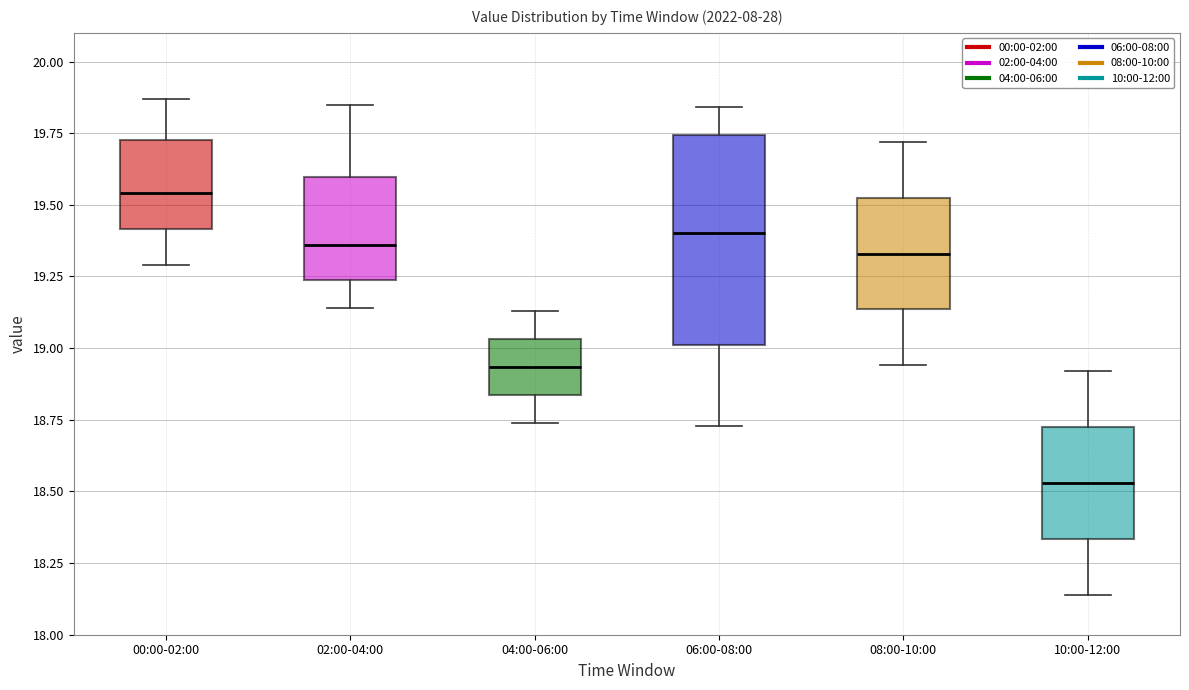

Reading left to right, transcribe this box plot: for each box, give where its median line is, the range the box spans, and where its two whiskers end, as read against the y-axis. The values are not printed on the chart, so give them approximately, as read against the axis.

00:00-02:00: median 19.55, box 19.40 to 19.75, whiskers 19.30 to 19.85
02:00-04:00: median 19.35, box 19.25 to 19.60, whiskers 19.15 to 19.85
04:00-06:00: median 18.95, box 18.85 to 19.05, whiskers 18.75 to 19.15
06:00-08:00: median 19.40, box 19.00 to 19.75, whiskers 18.75 to 19.85
08:00-10:00: median 19.35, box 19.15 to 19.55, whiskers 18.95 to 19.70
10:00-12:00: median 18.55, box 18.35 to 18.75, whiskers 18.15 to 18.90